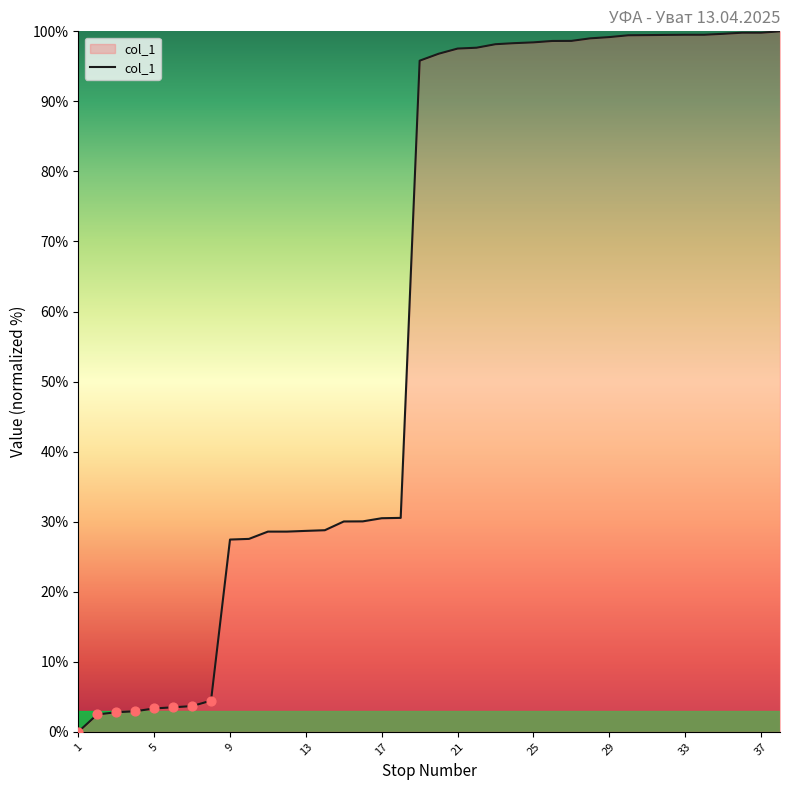

What is the difference between the maximum and minimum values?

100.0